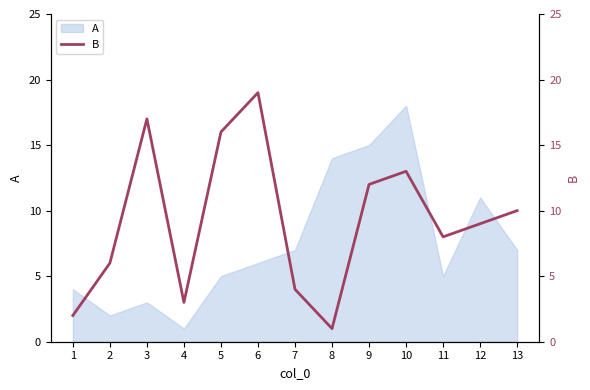

The A series shows 18 at 10. True or false?

True